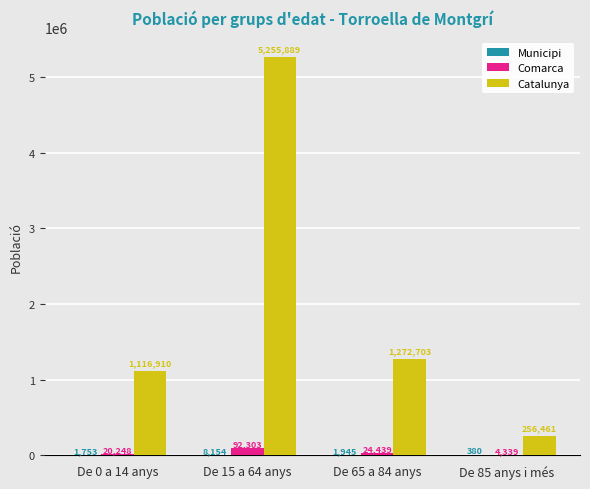

What is the spread (max minus min) of values at De 65 a 84 anys?

1270758